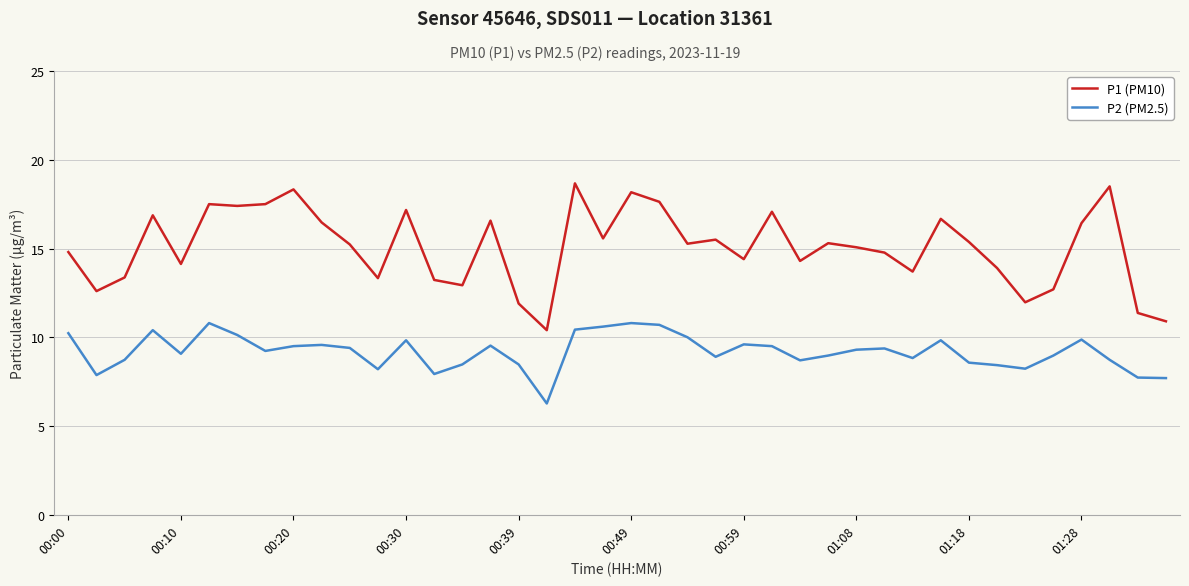

Which series has the largest total across all categories?

P1 (PM10)